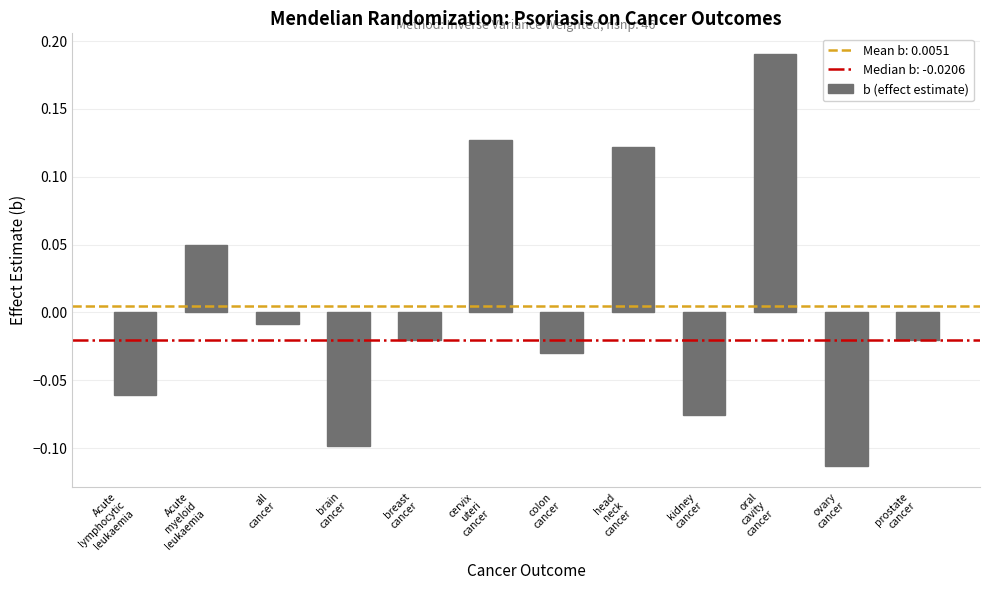

What position from the left is prostate
cancer?

12